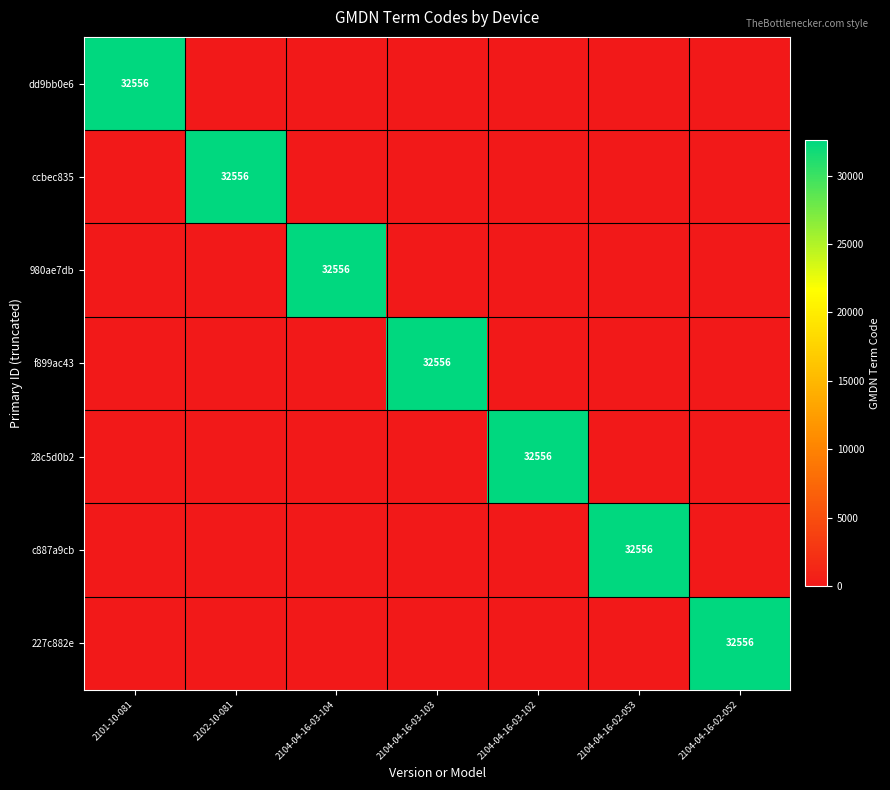

Which has a higher value, 2104-04-16-02-052 or 2104-04-16-03-104?

2104-04-16-02-052